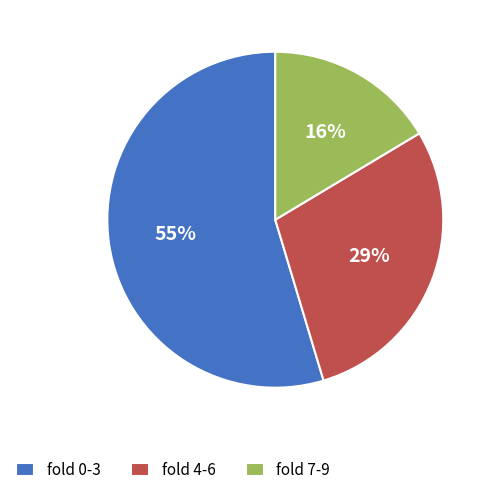

To the nearest percent, what portion does fold 7-9 represent?

16%